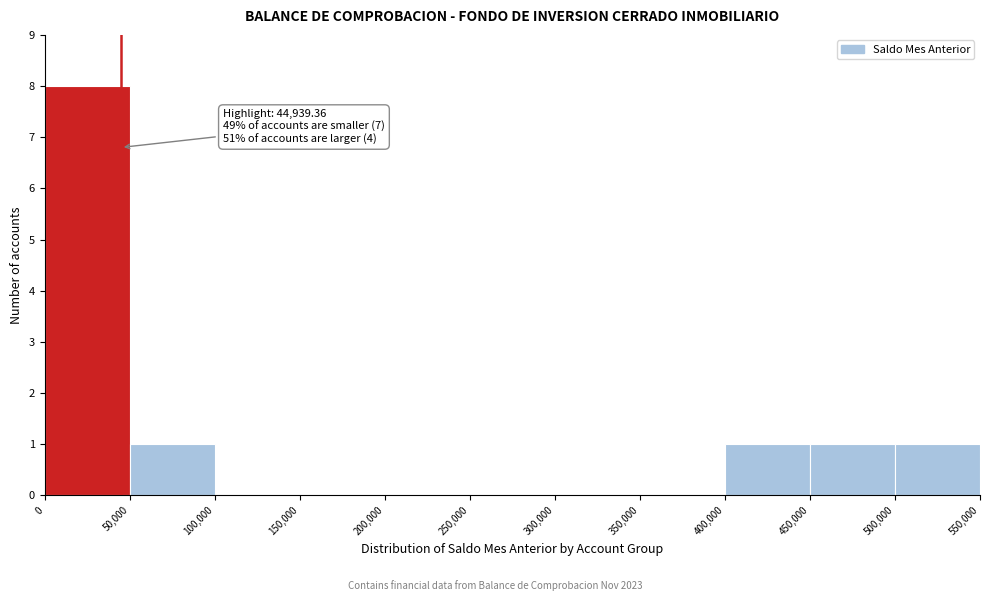

Which range on the x-axis has the tallest bar?

0 to 50,000